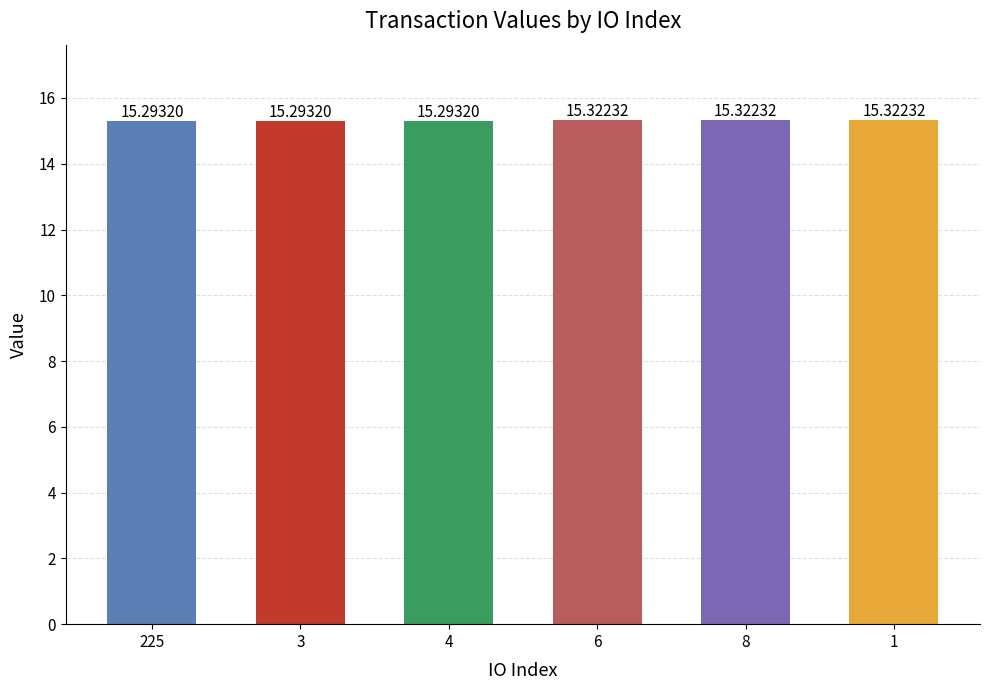

How many bars are there in total?

6